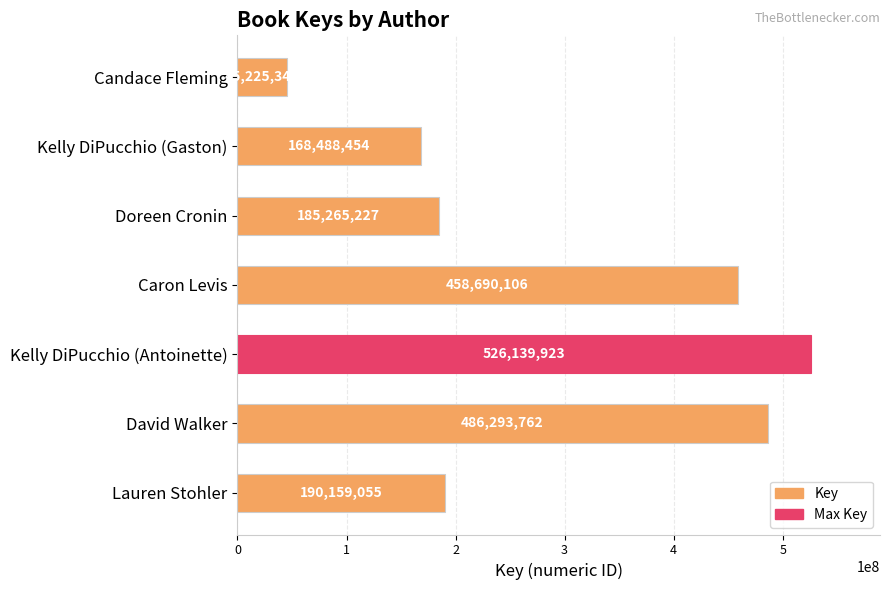

Reading bottom to top, extract all data points from this chart.

Lauren Stohler=190159055	David Walker=486293762	Kelly DiPucchio (Antoinette)=526139923	Caron Levis=458690106	Doreen Cronin=185265227	Kelly DiPucchio (Gaston)=168488454	Candace Fleming=45225342